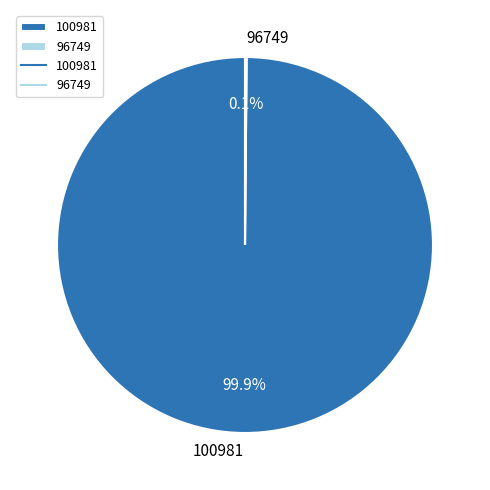

Which slice is the largest?

100981